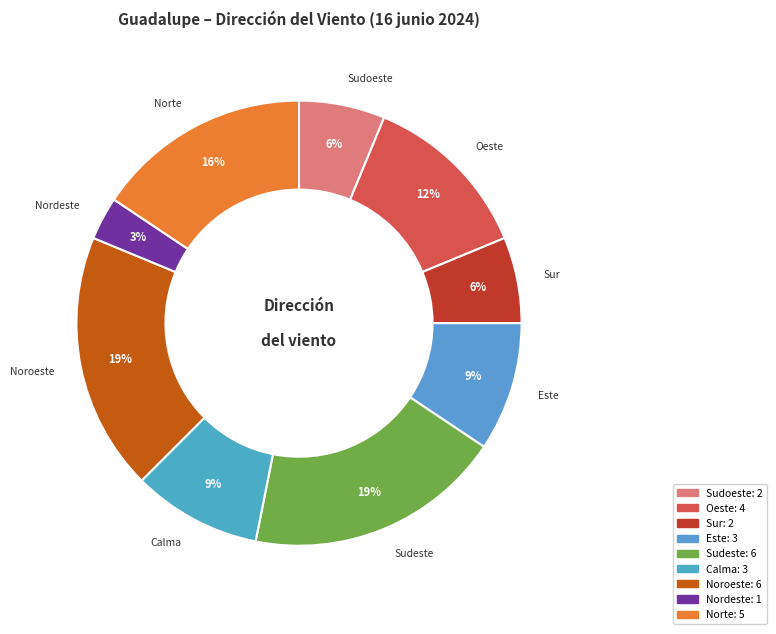

Count the number of slices in the pie.

9